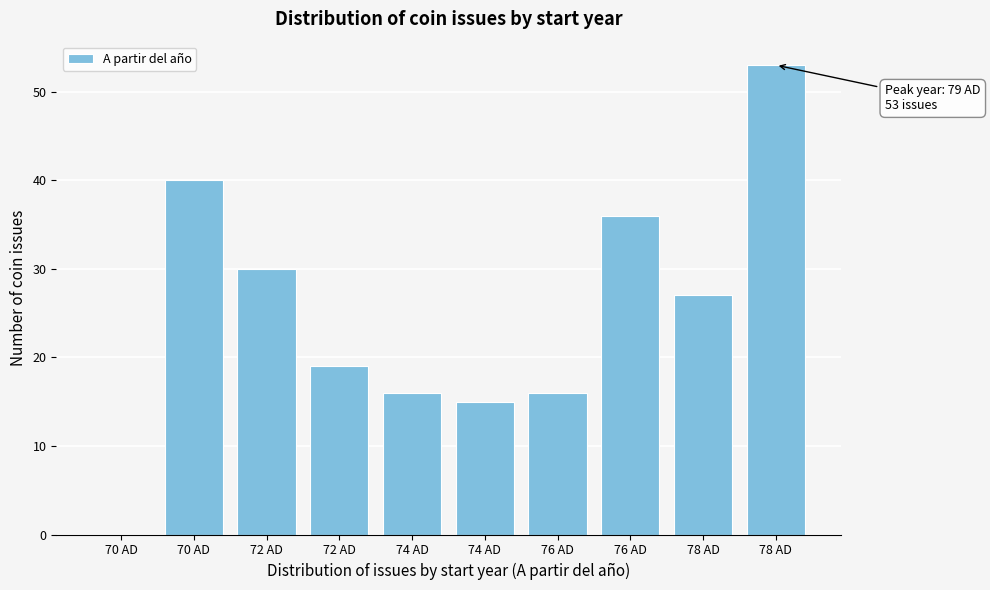

Count the number of data series in this chart.

1